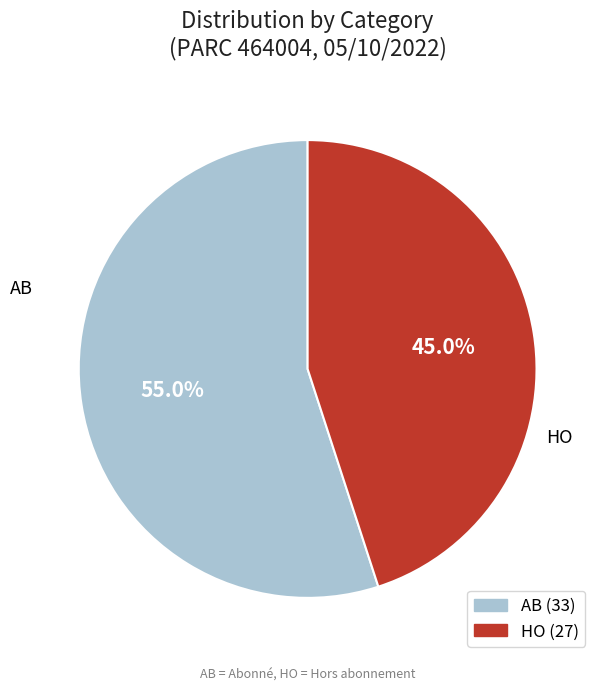

To the nearest percent, what is the combined percentage of HO and AB?

100%